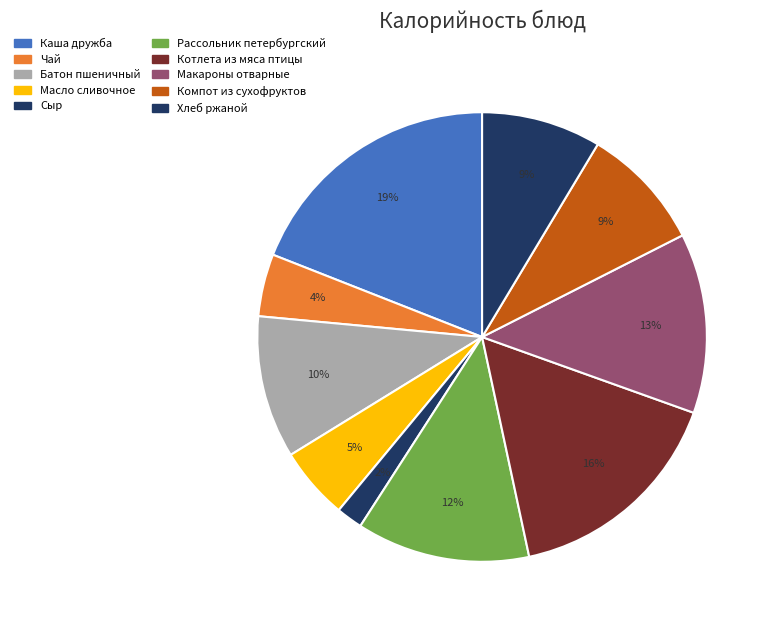

How many segments does this pie chart have?

10